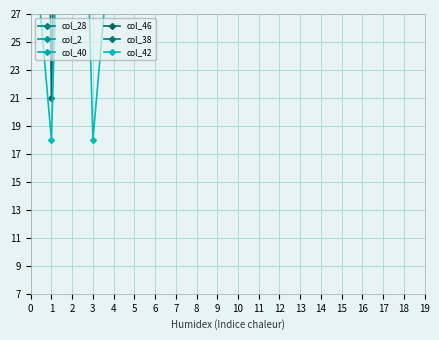

At how many categories does at least one series exceed 98?

12